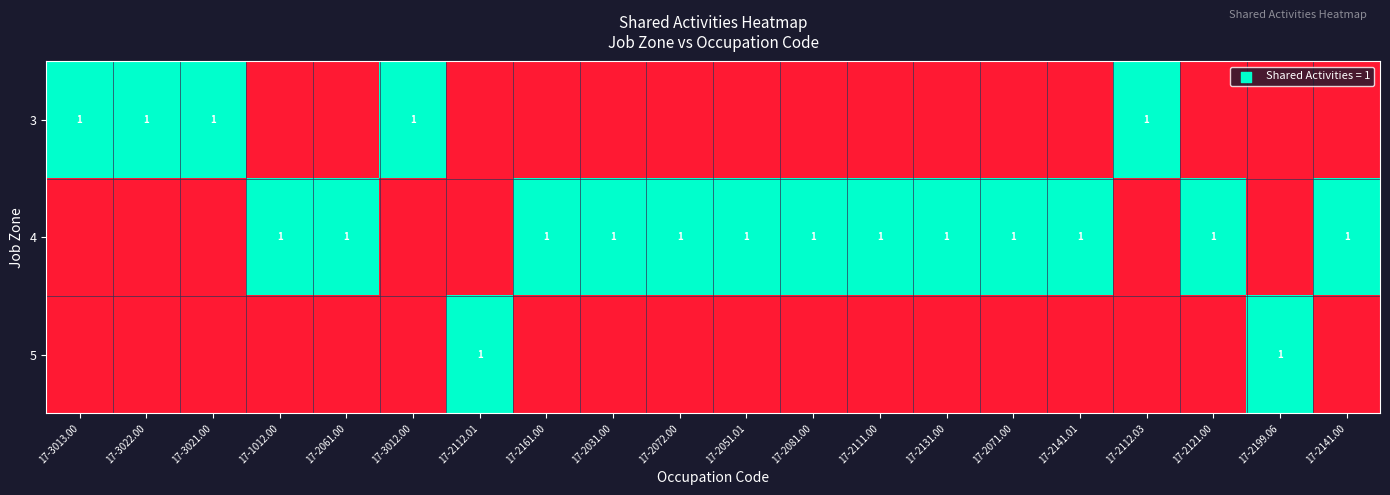

The 5 series shows 1 at 17-2199.06. True or false?

True